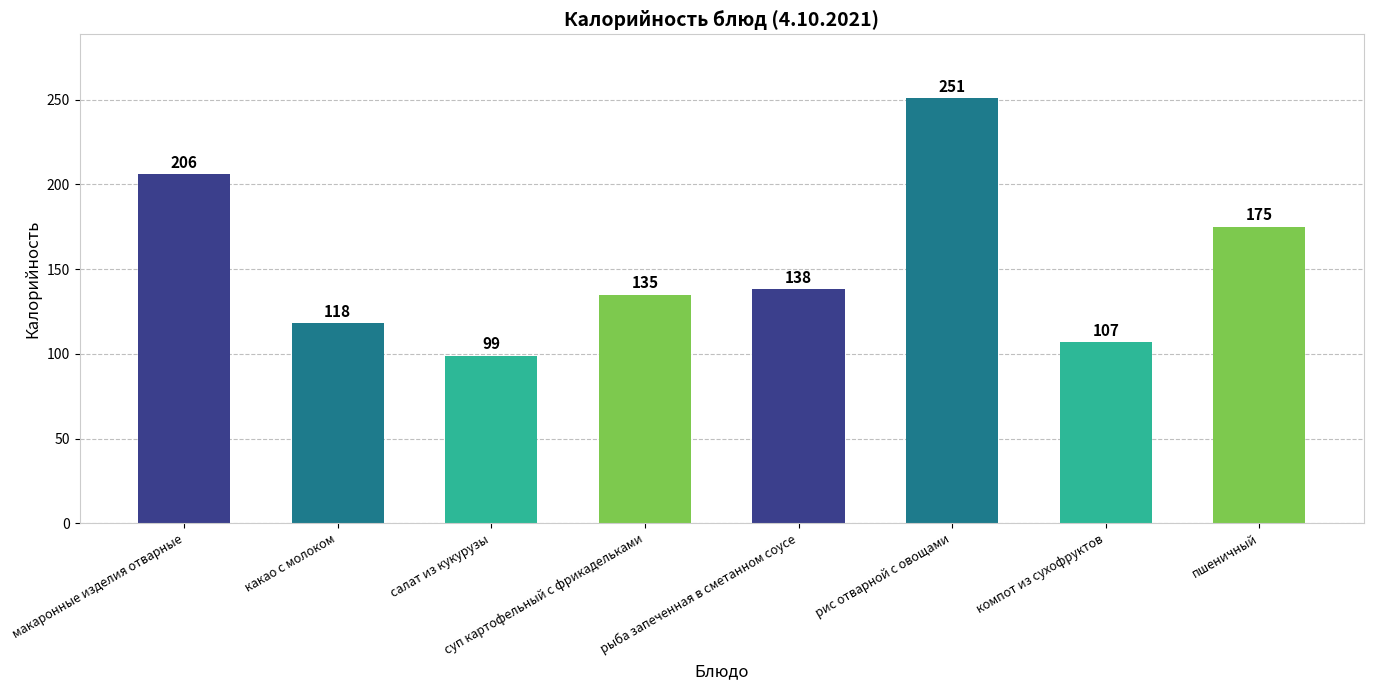

What is the greatest value displayed?

251